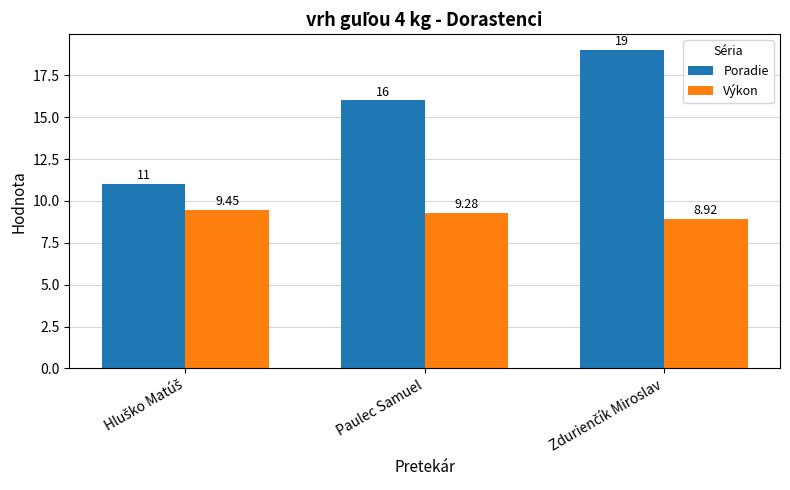

Rank the series at Paulec Samuel from lowest to highest value.

Výkon, Poradie